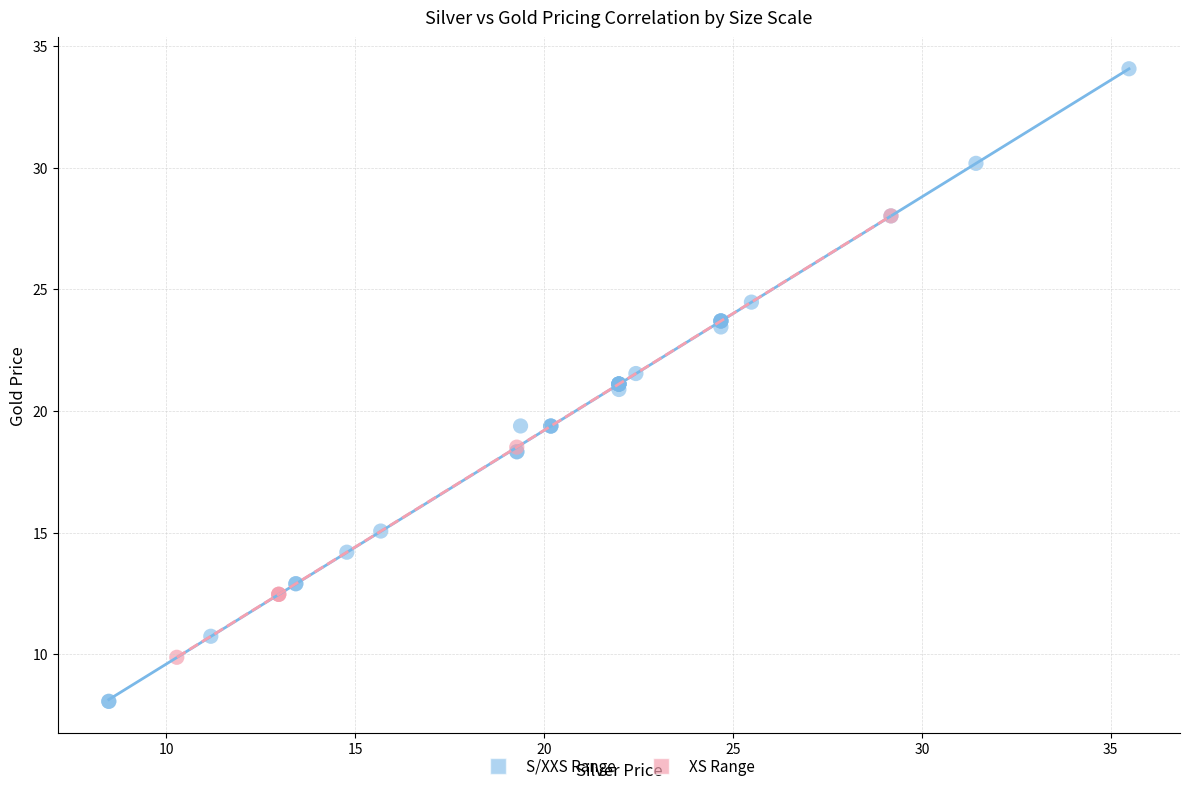

Which series has the widest spread of Y values?

S/XXS Range